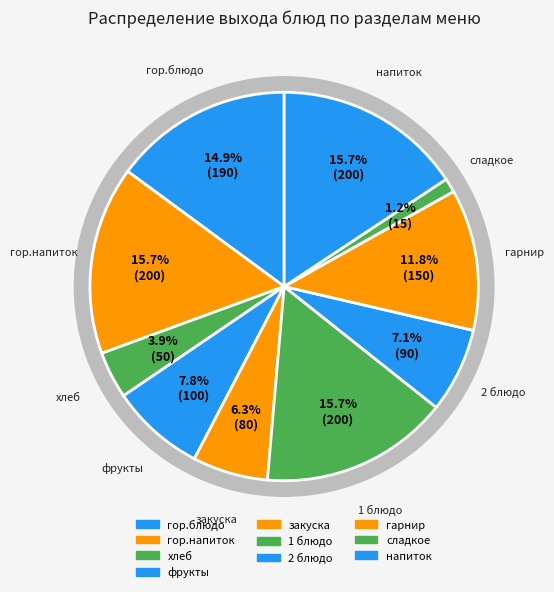

To the nearest percent, what percentage of the pie is закуска?

6%